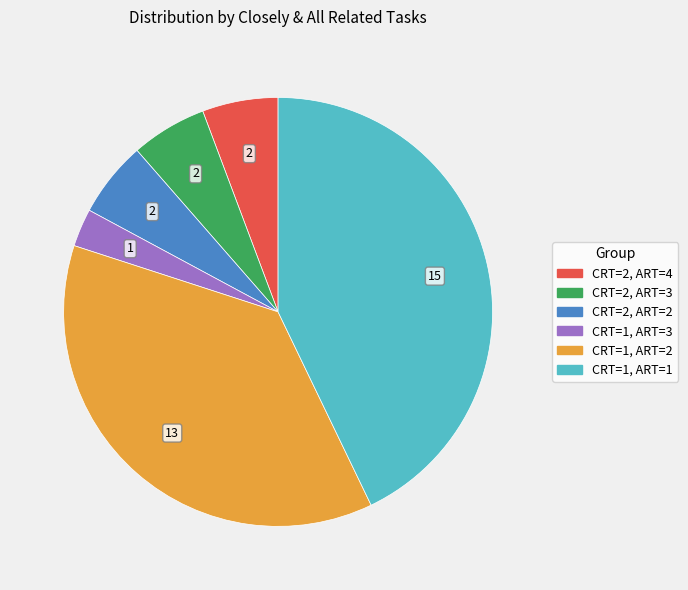

Is there any slice that represents more than half of the pie?

No